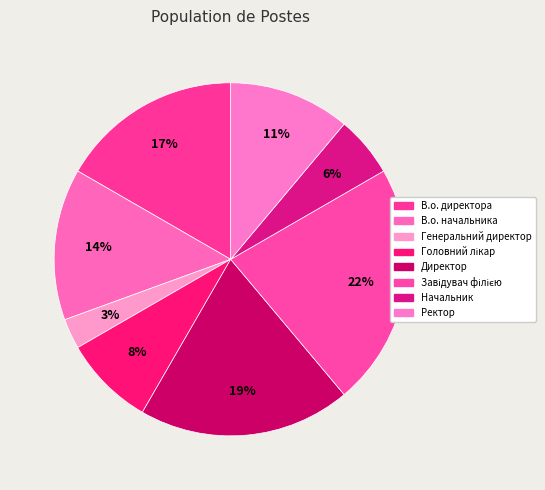

How many slices are in this pie chart?

8